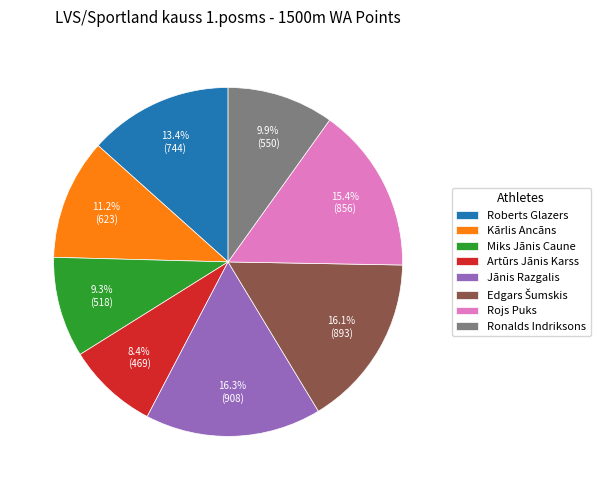

Is there a majority slice in this chart?

No